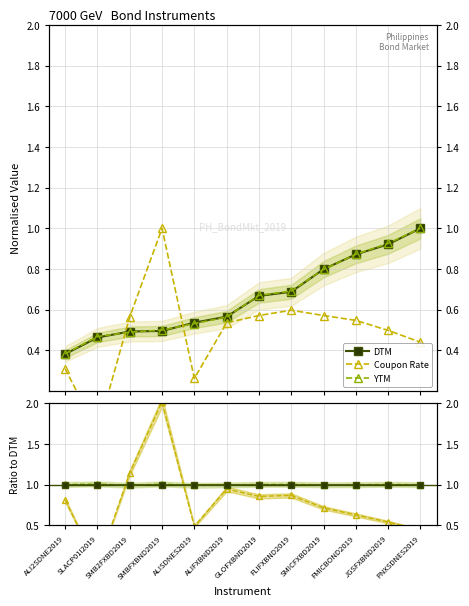

Does the chart display data point markers on the line(s)?

Yes